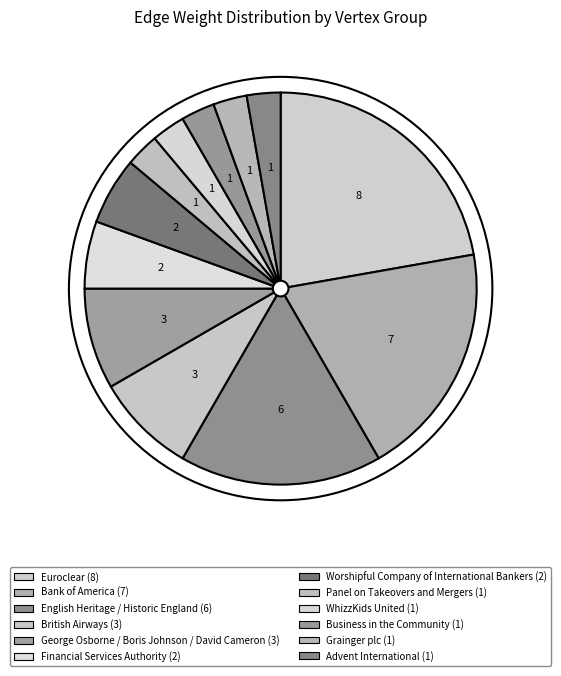

How many segments does this pie chart have?

12